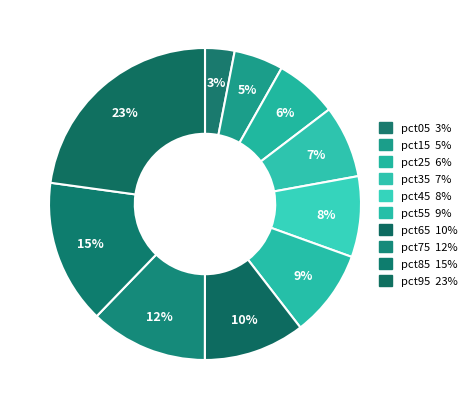

How many slices are in this pie chart?

10